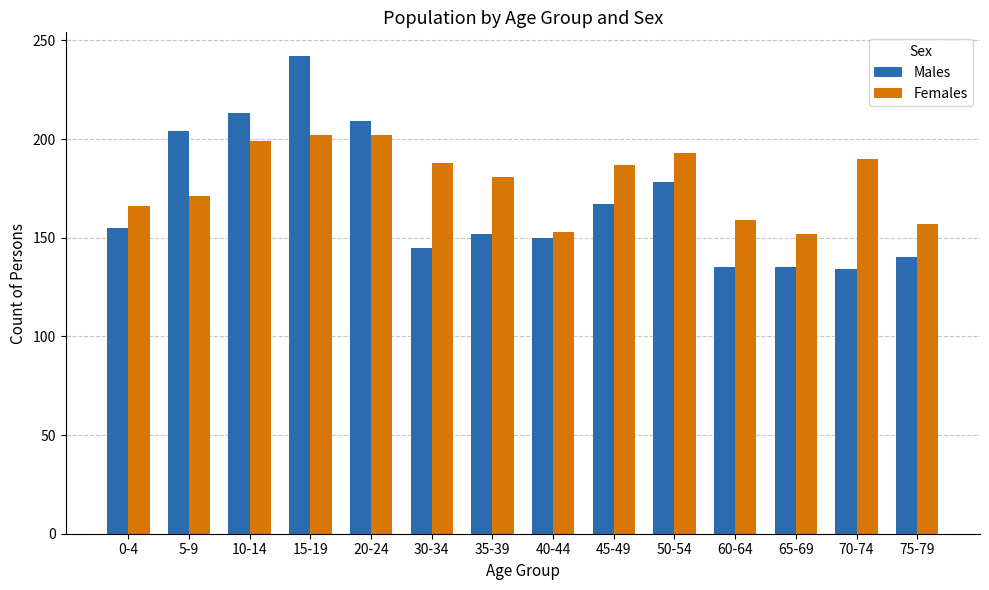

What position from the right is 15-19?

11